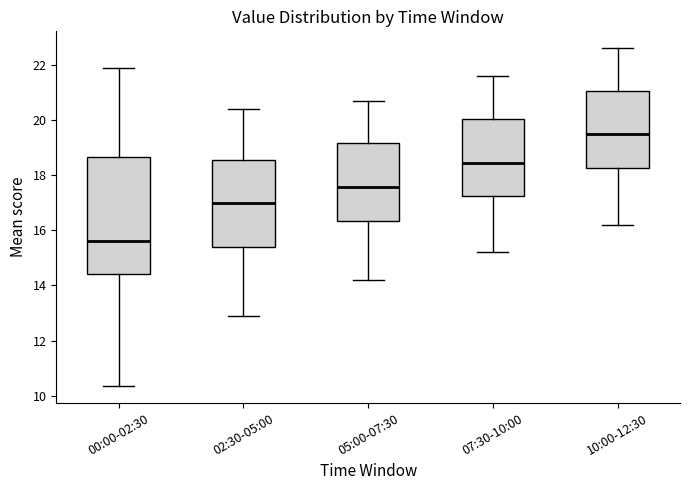

Which box's median line is the lowest?

00:00-02:30